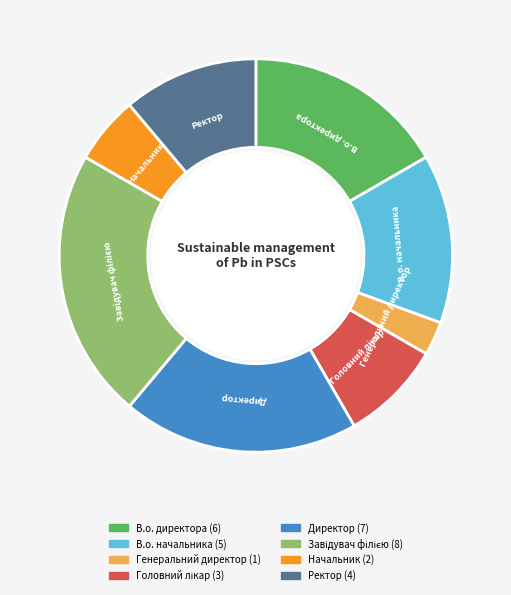

Combined, do Ректор and Директор account for over 50%?

No